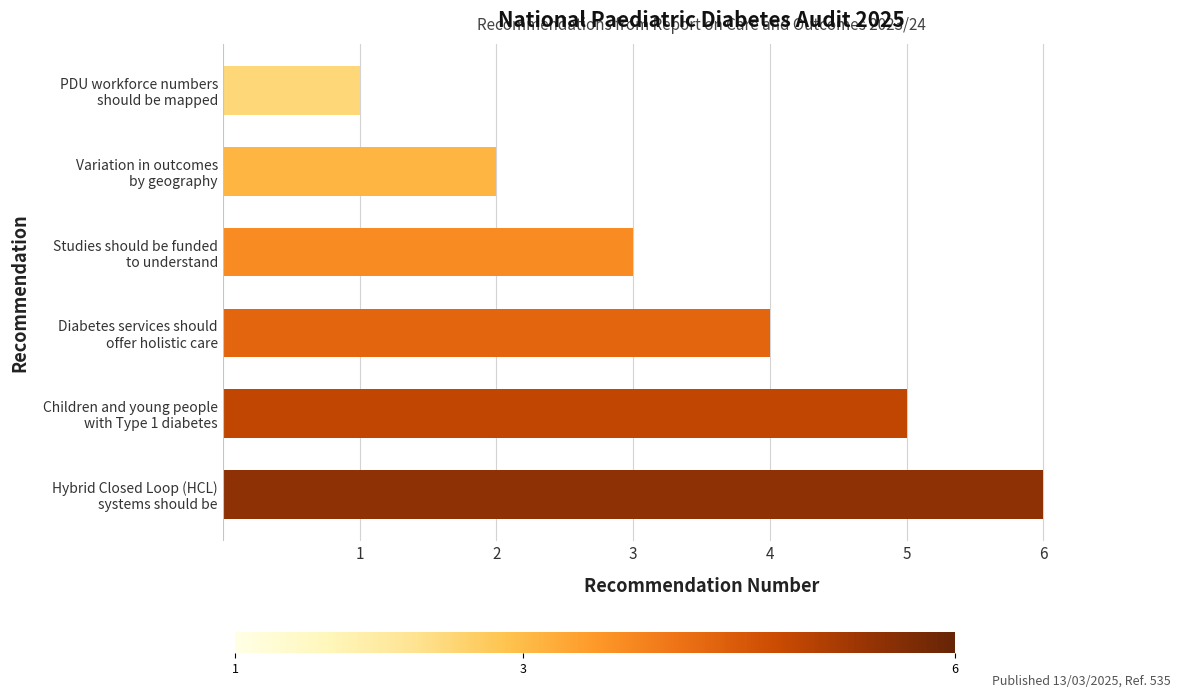

What is the average value?

4